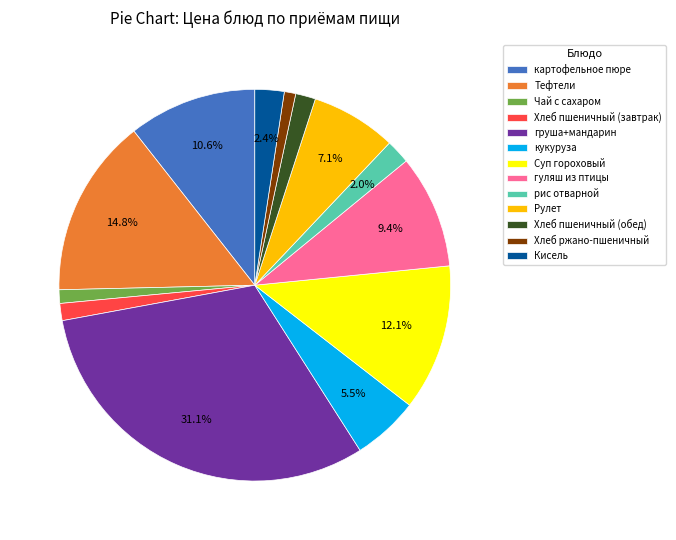

What is the largest slice in the pie chart?

груша+мандарин